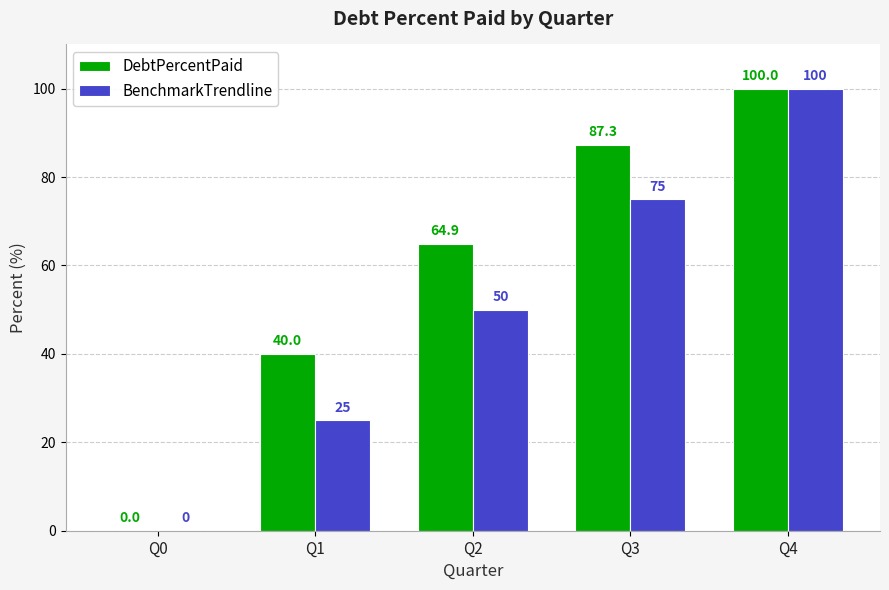

The value of BenchmarkTrendline at Q3 is 48.3. True or false?

False